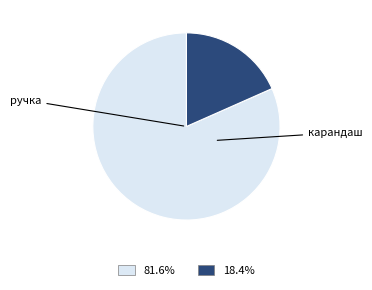

Does any single category account for the majority?

Yes